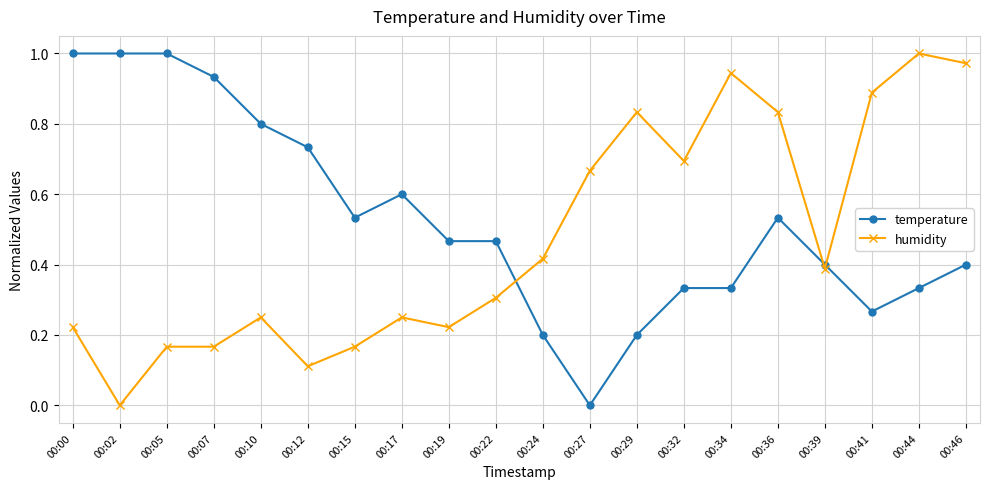

At which category does humidity reach its first local valley?

00:02